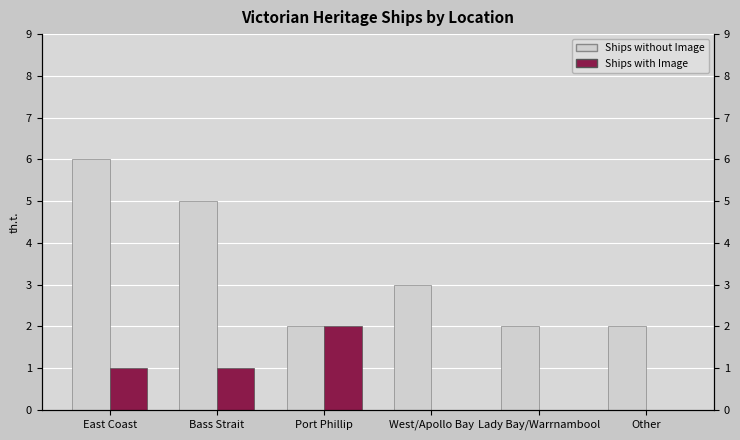

Count the Ships with Image values in the range 0 to 1.

5